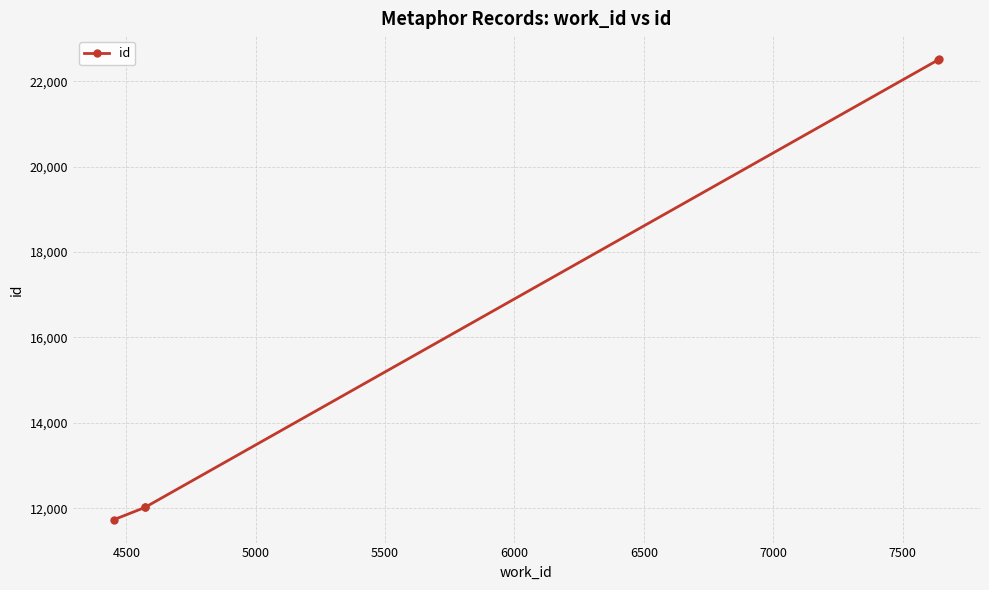

Is this an area chart (filled region under the line)?

No